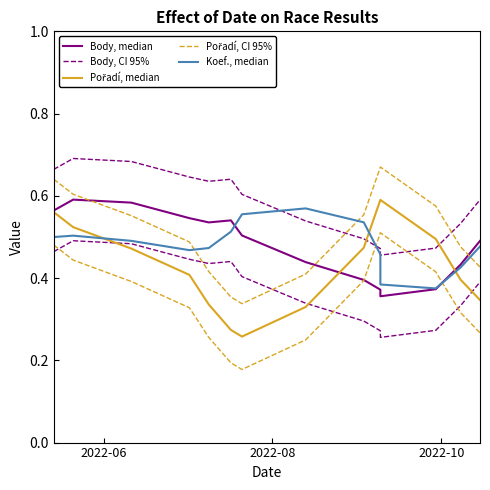

At which category is the sum across all series the highest?

2022-06